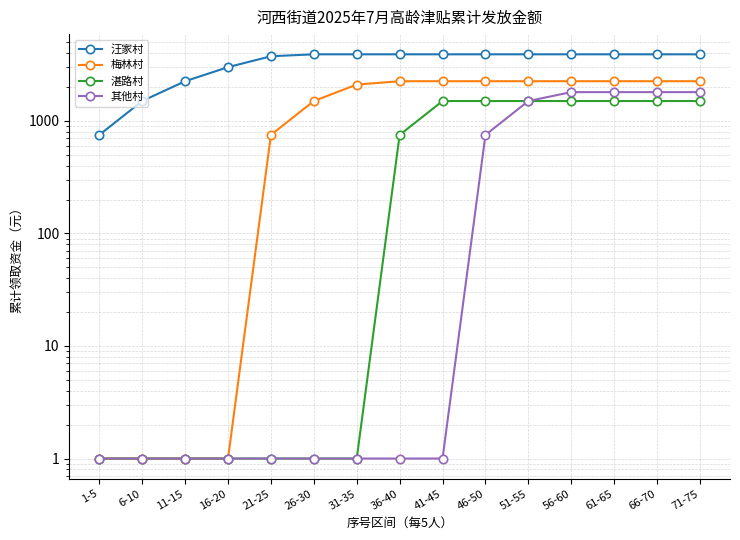

Does the chart display data point markers on the line(s)?

Yes